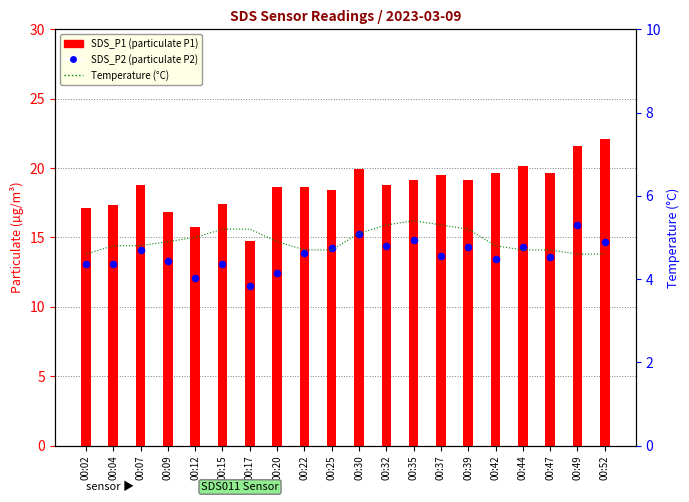

Which series has the largest total across all categories?

SDS_P1